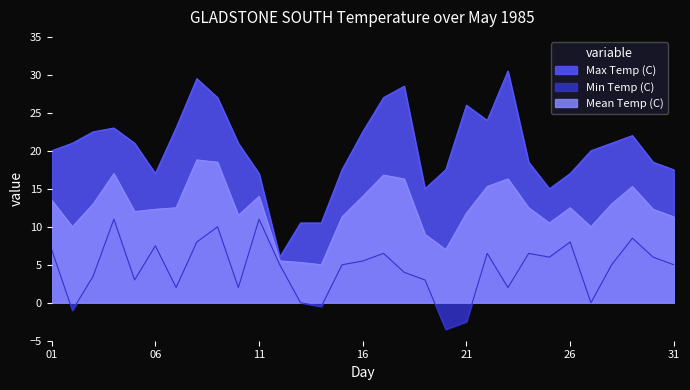

How many values in the Max Temp (C) series exceed 21?

12